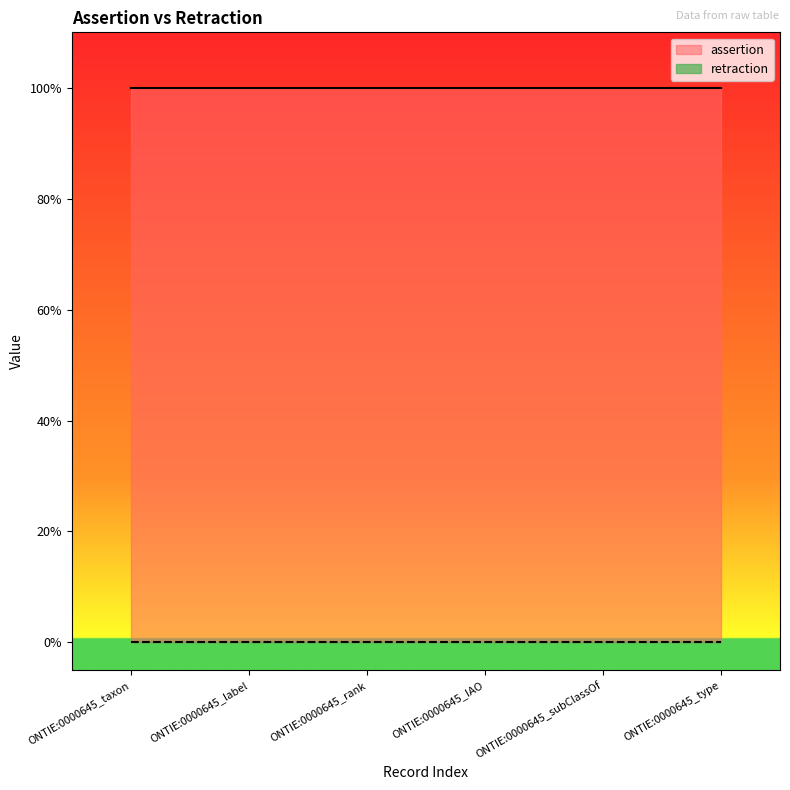

How many lines are shown in the chart?

2